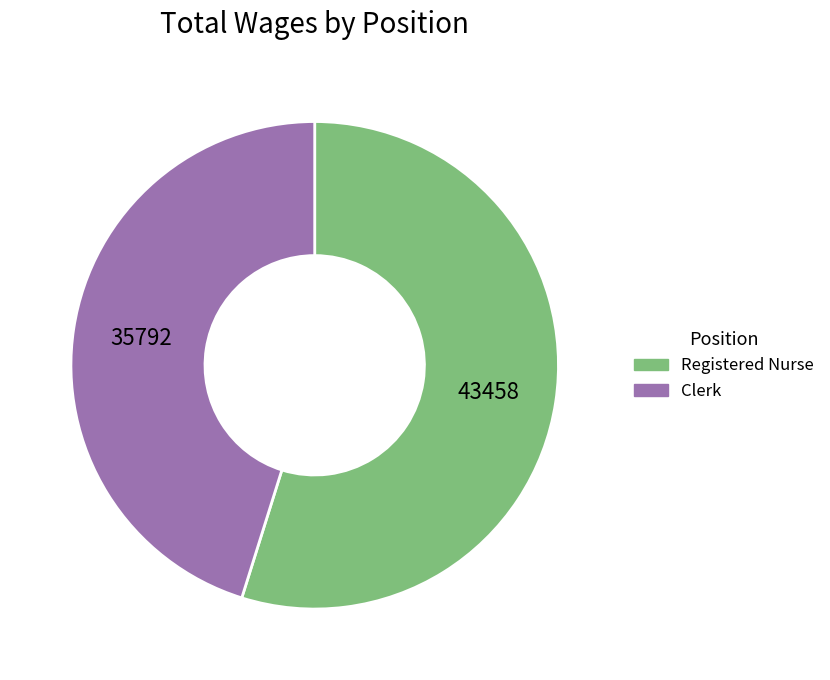

Is there any slice that represents more than half of the pie?

Yes